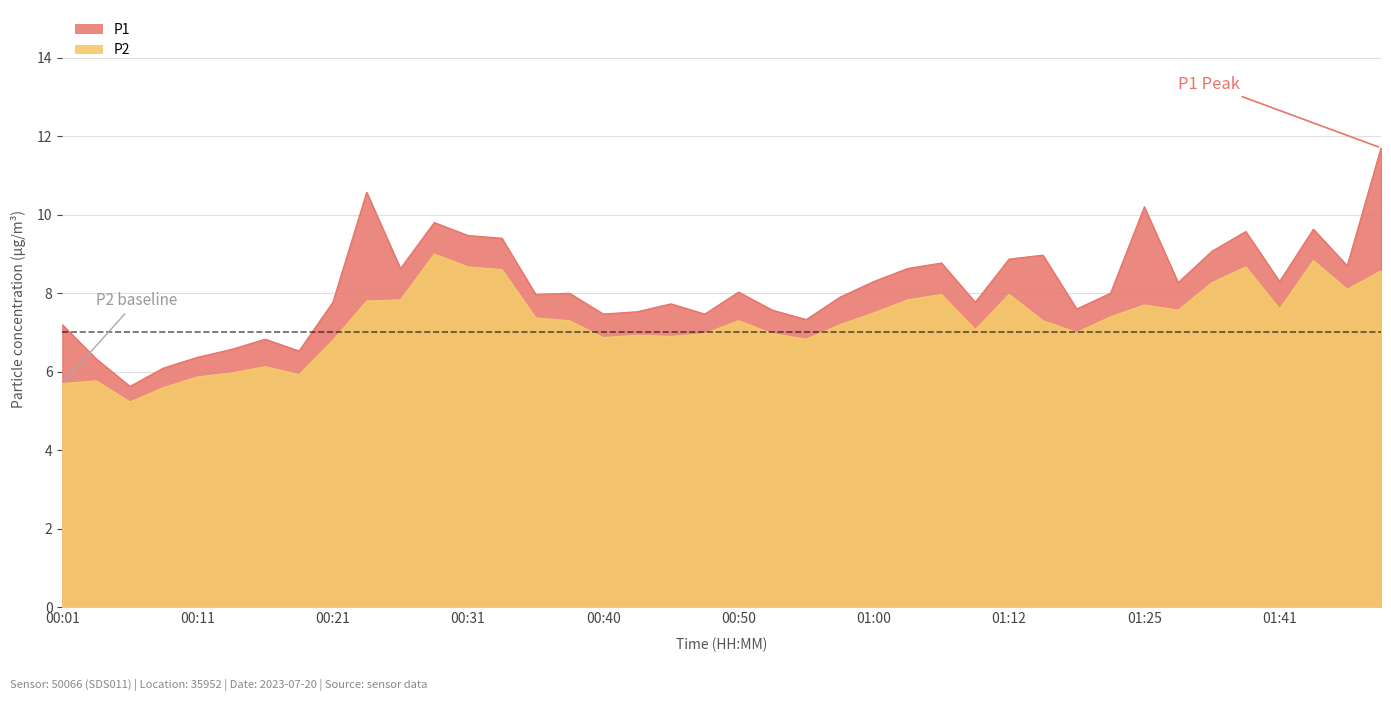

Which series has the widest spread of values?

P1